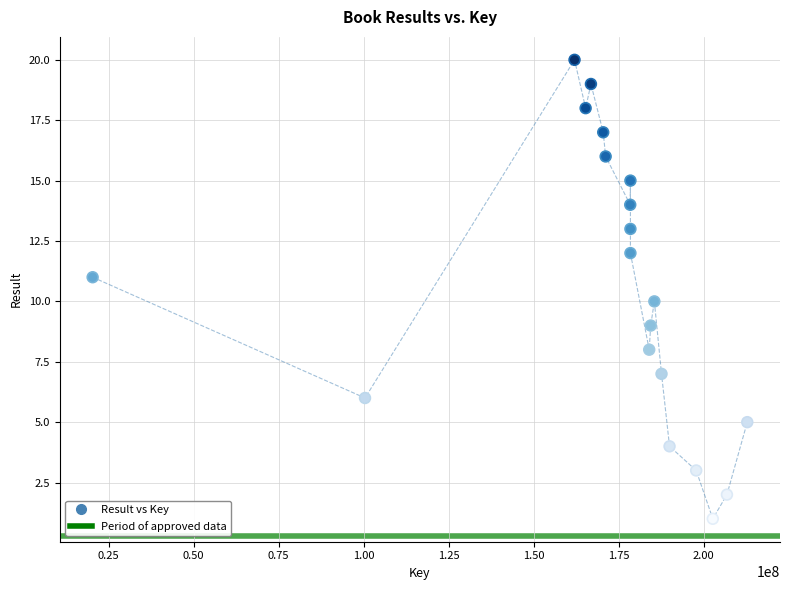

What is the range of Y values (max minus min)?

19